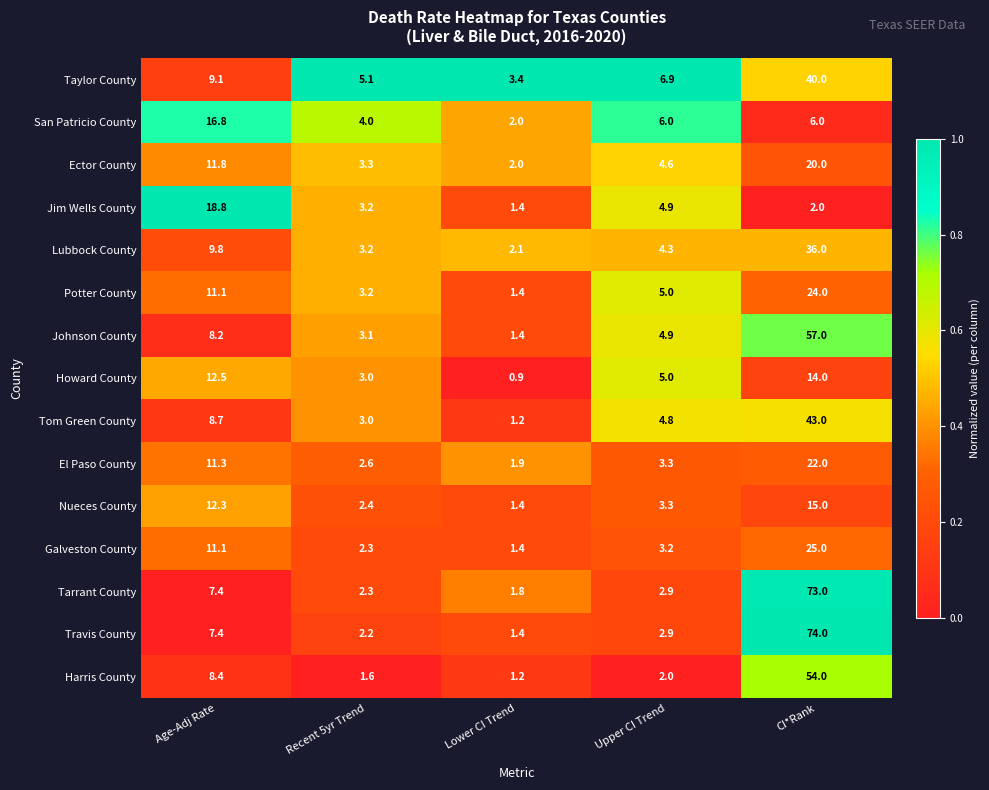

What is the greatest value displayed?

74.0